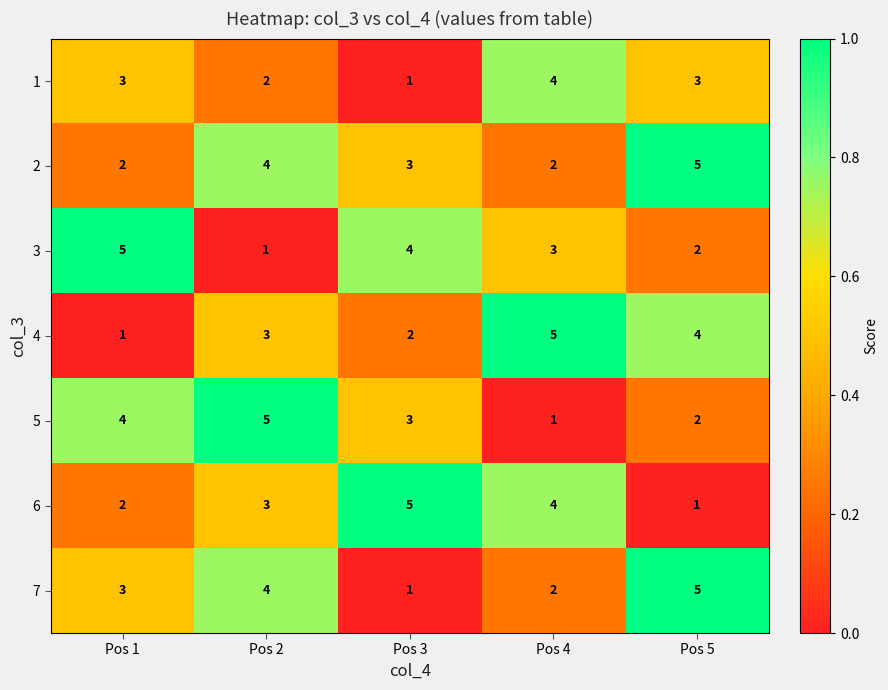

The value of 2 at Pos 5 is 5. True or false?

True